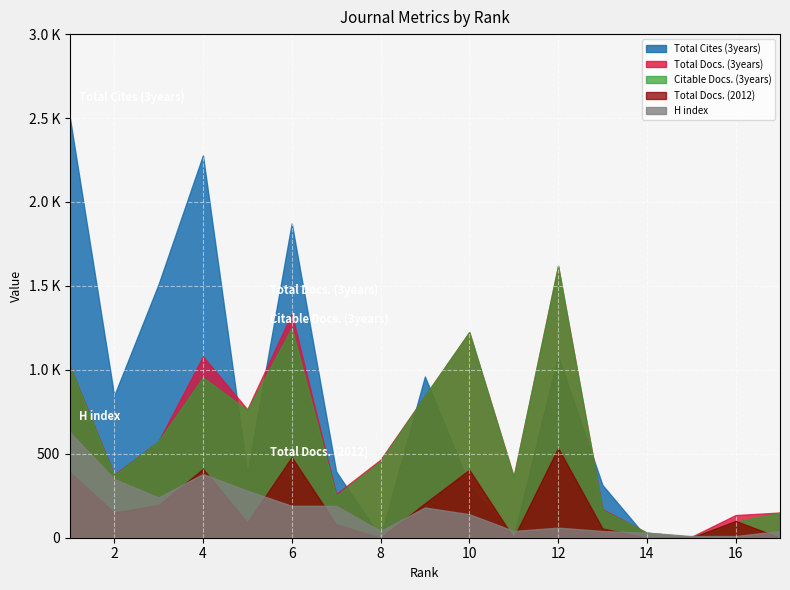

In Total Cites (3years), how many points are lower than both neighbors (excluding endpoints)?

4